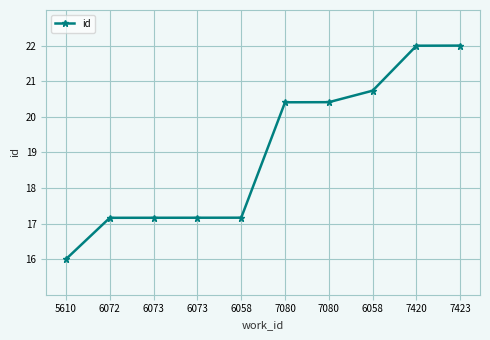

Is this an area chart (filled region under the line)?

No